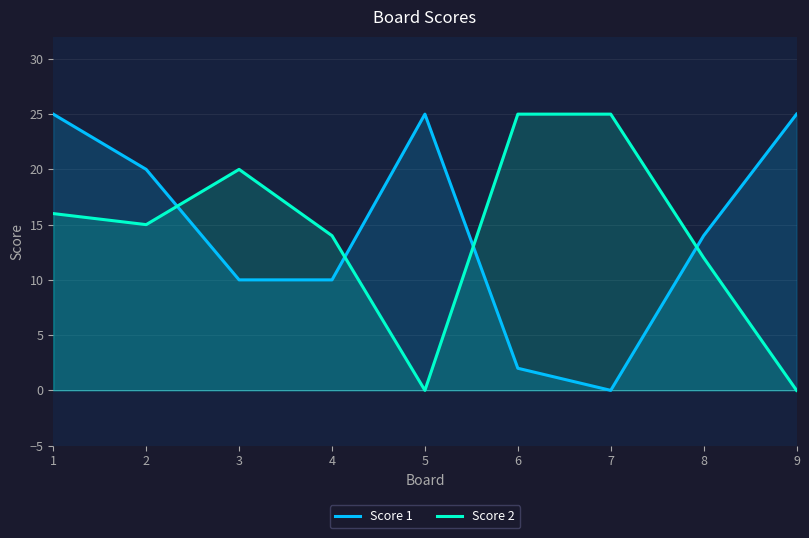

What is the approximate value of Score 2 at 2, to the nearest 10?

20